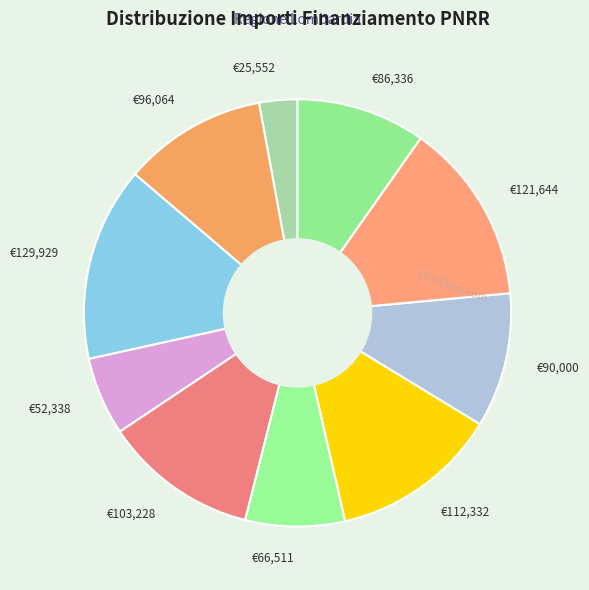

Do €129,929 and €121,644 together represent more than half of the pie?

No